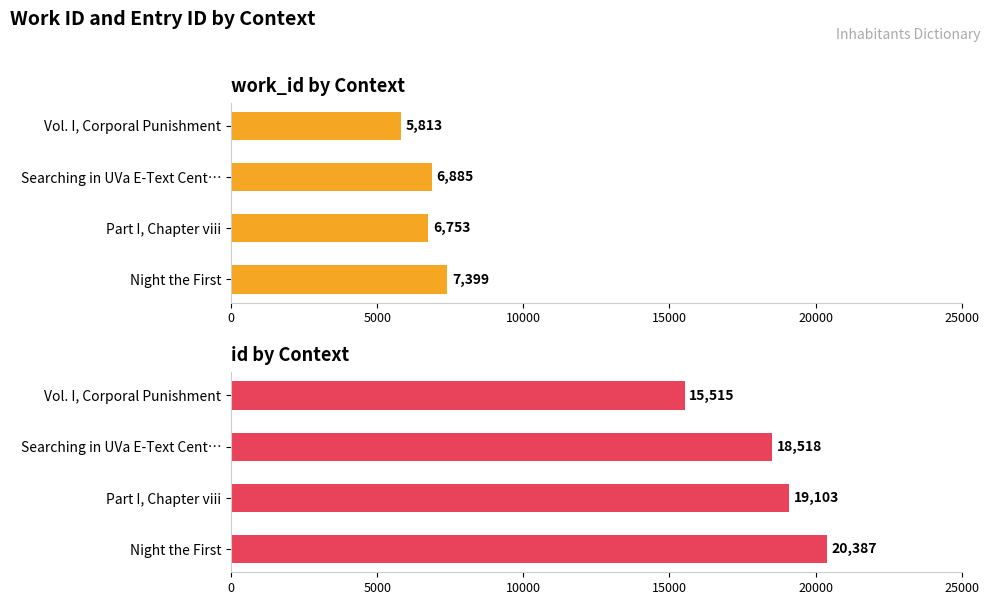

At how many categories does at least one series exceed 15788?

3